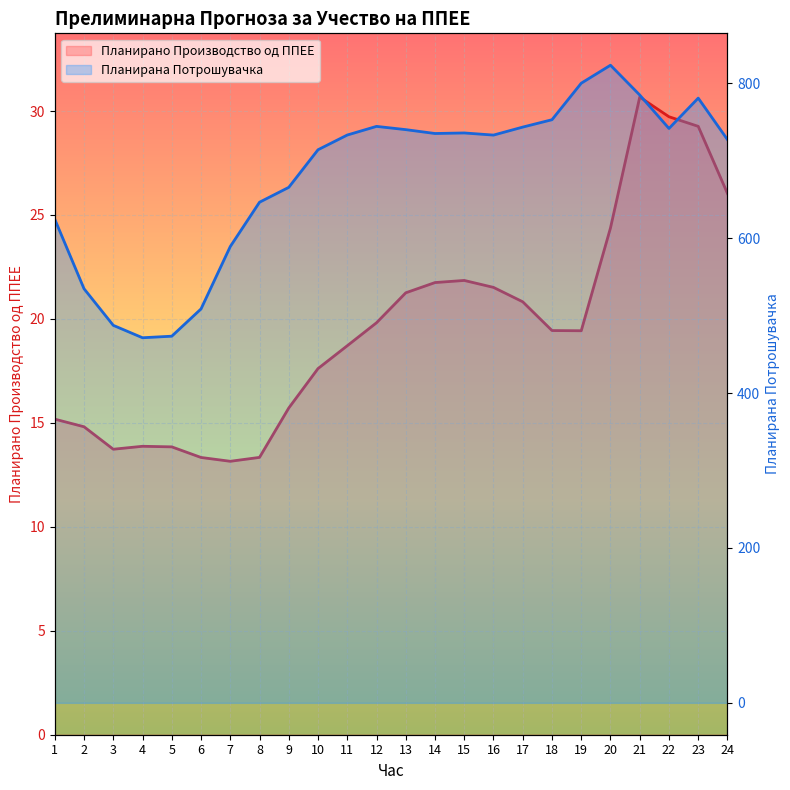

Where is Планирана Потрошувачка nearest to the value 647?

8